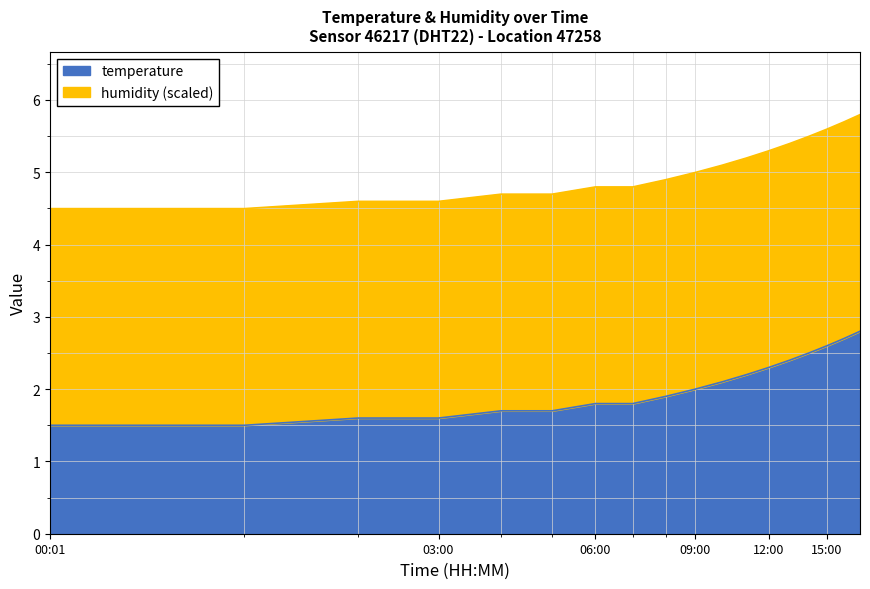

What is the smallest value displayed?

1.5